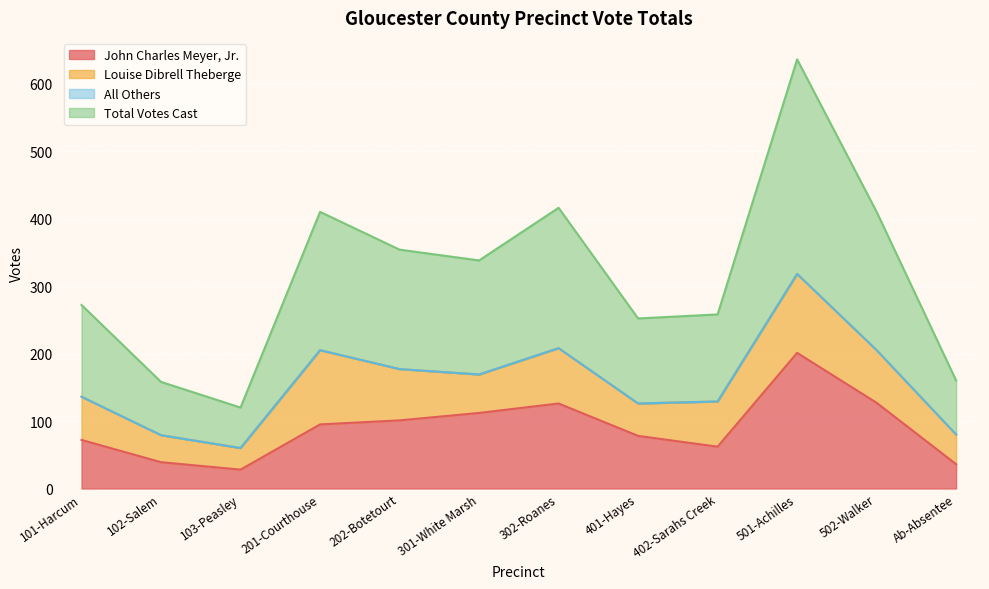

What is the minimum value for John Charles Meyer, Jr.?

28